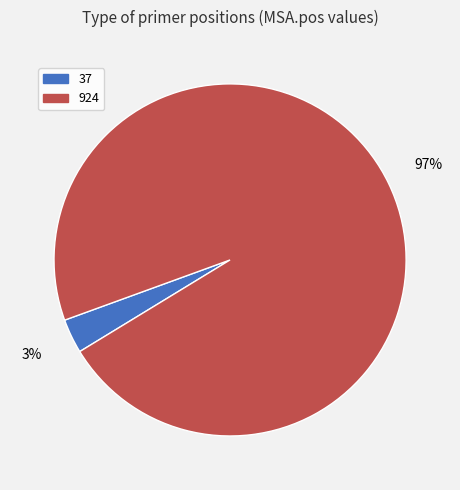

Which has a higher value, 924 or 37?

924